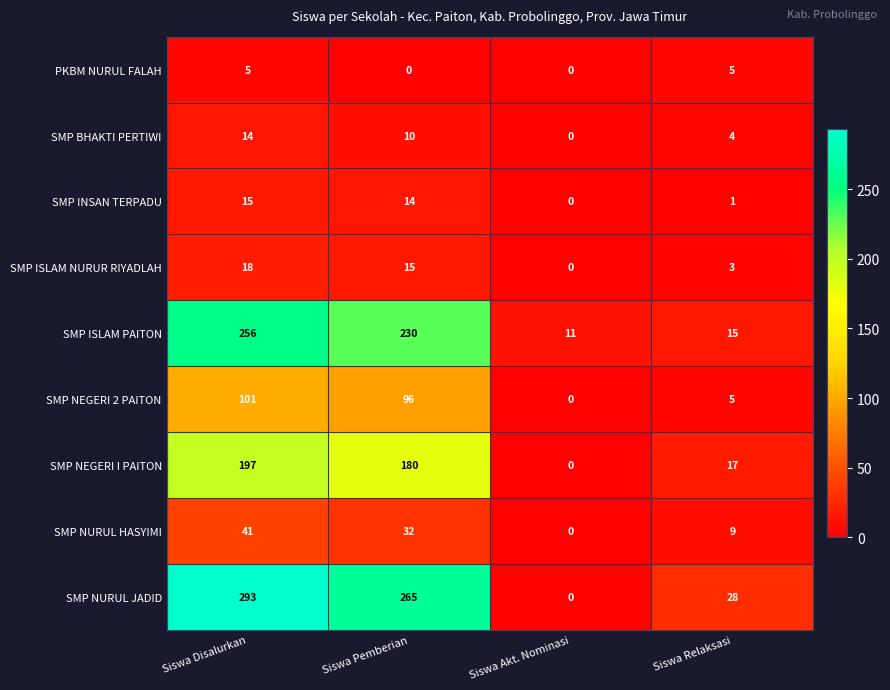

The SMP ISLAM PAITON series shows 130 at Siswa Disalurkan. True or false?

False